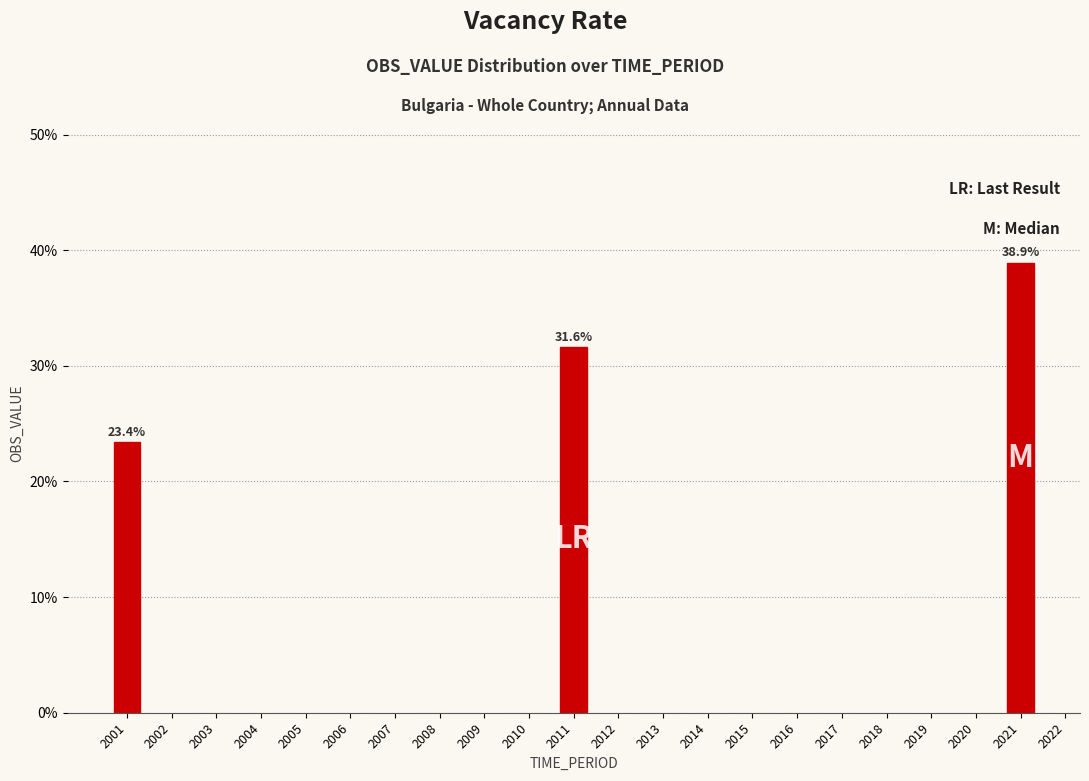

Reading right to left, transcribe all the data shown in this chart.

38.9	31.6	23.4